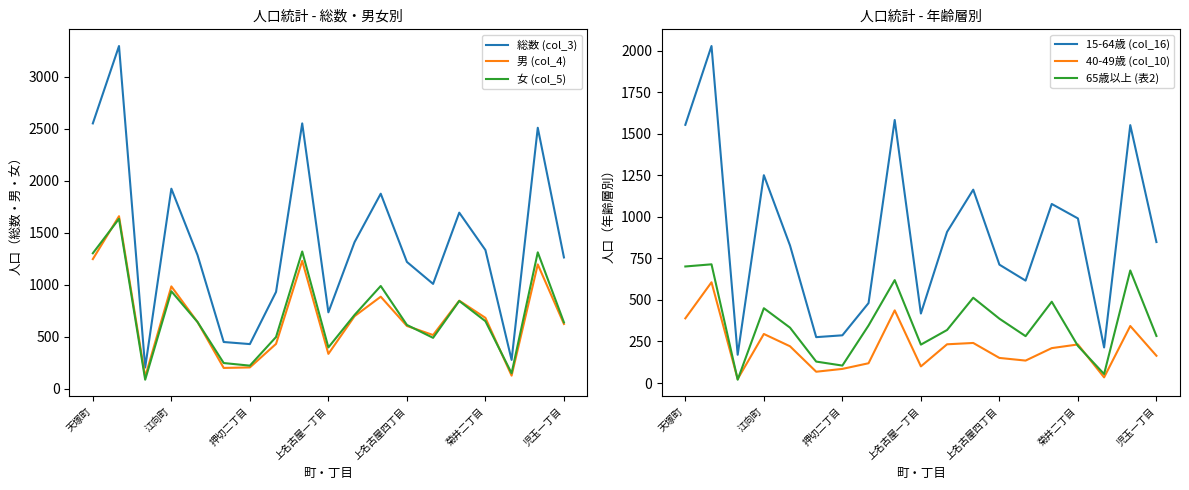

Is it true that 15-64歳 (col_16) equals 1250 at 江向町?

True